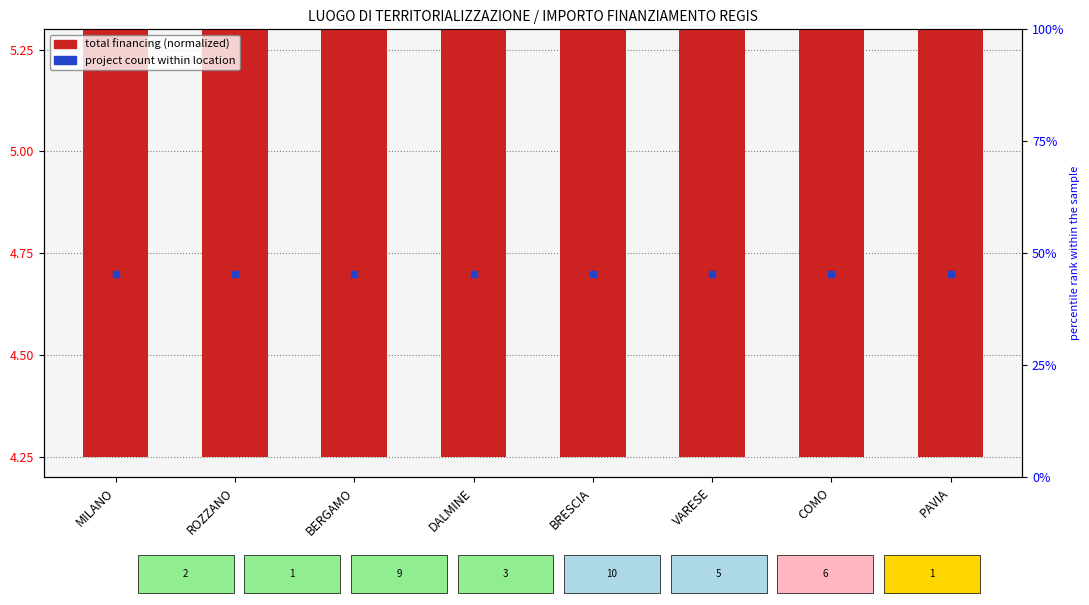

At how many categories does at least one series exceed 4?

8